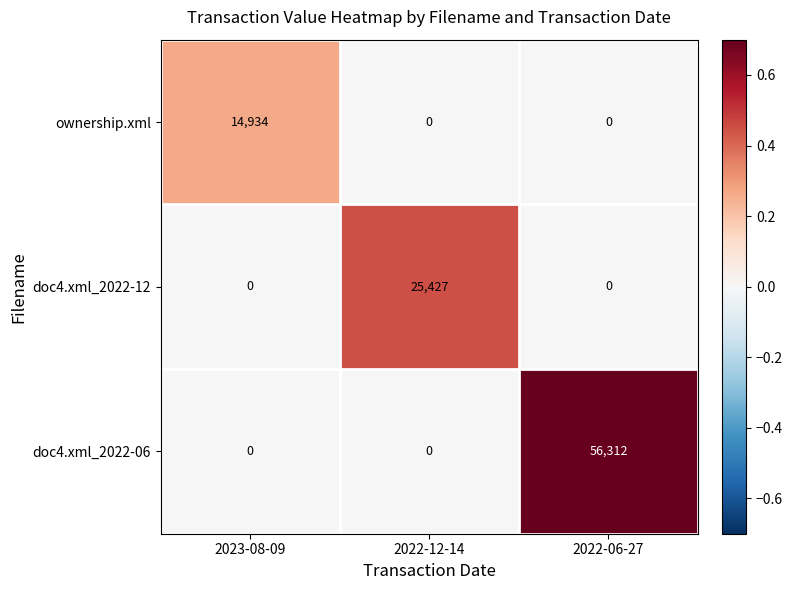

At which category is the sum across all series the highest?

2022-06-27